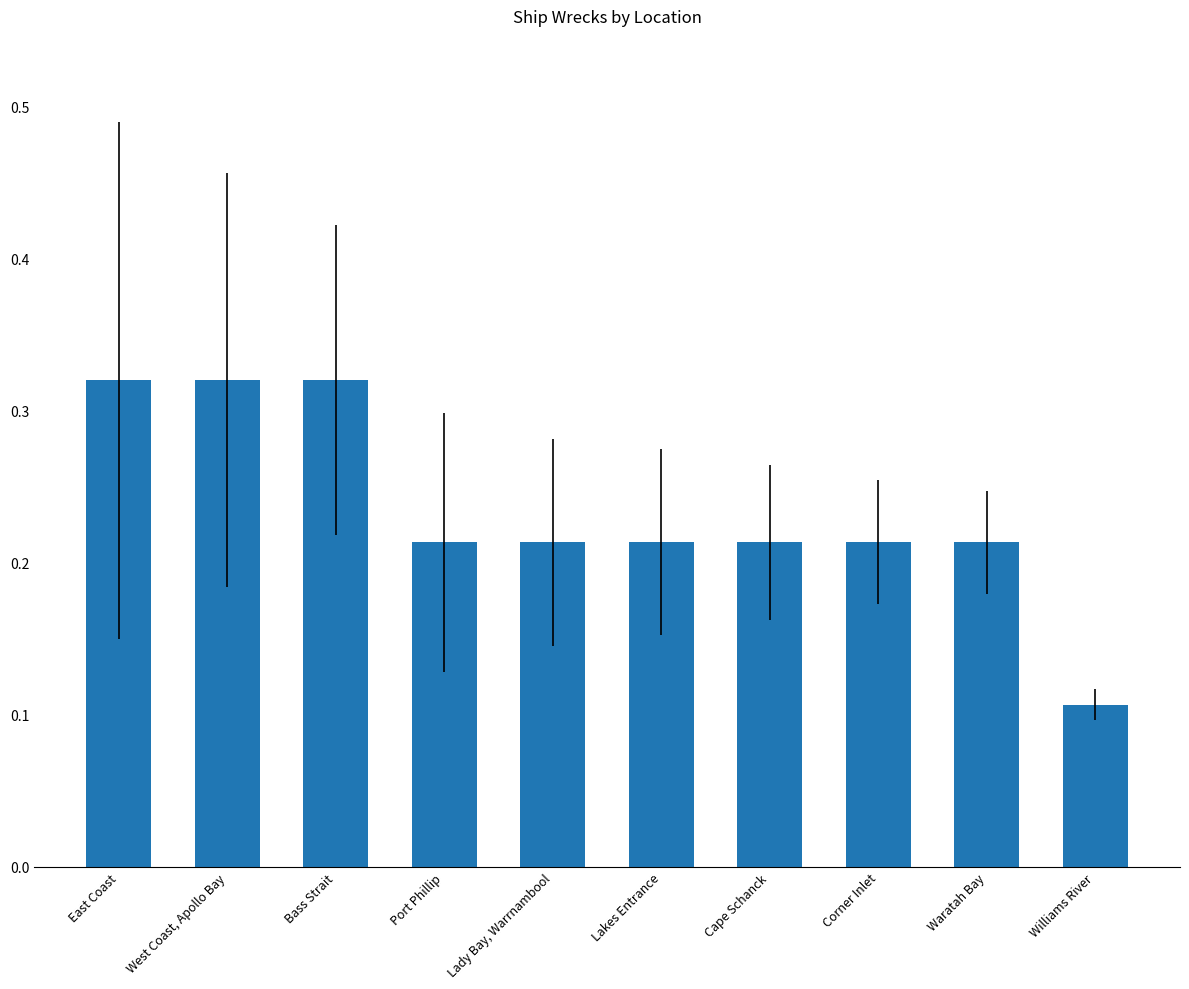

Which has a higher value, East Coast or Port Phillip?

East Coast